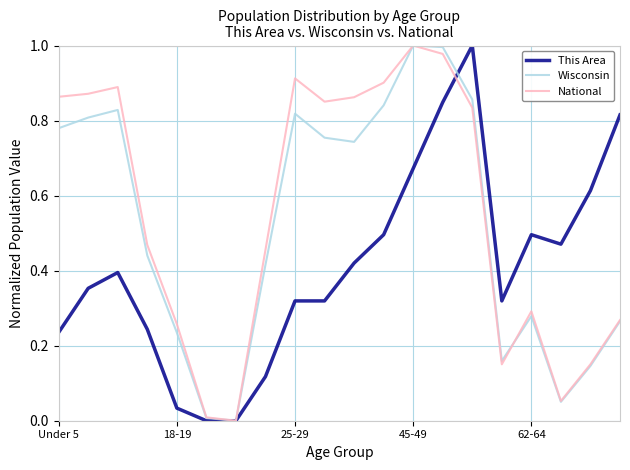

Rank the series by their average value, from lowest to highest.

This Area, Wisconsin, National